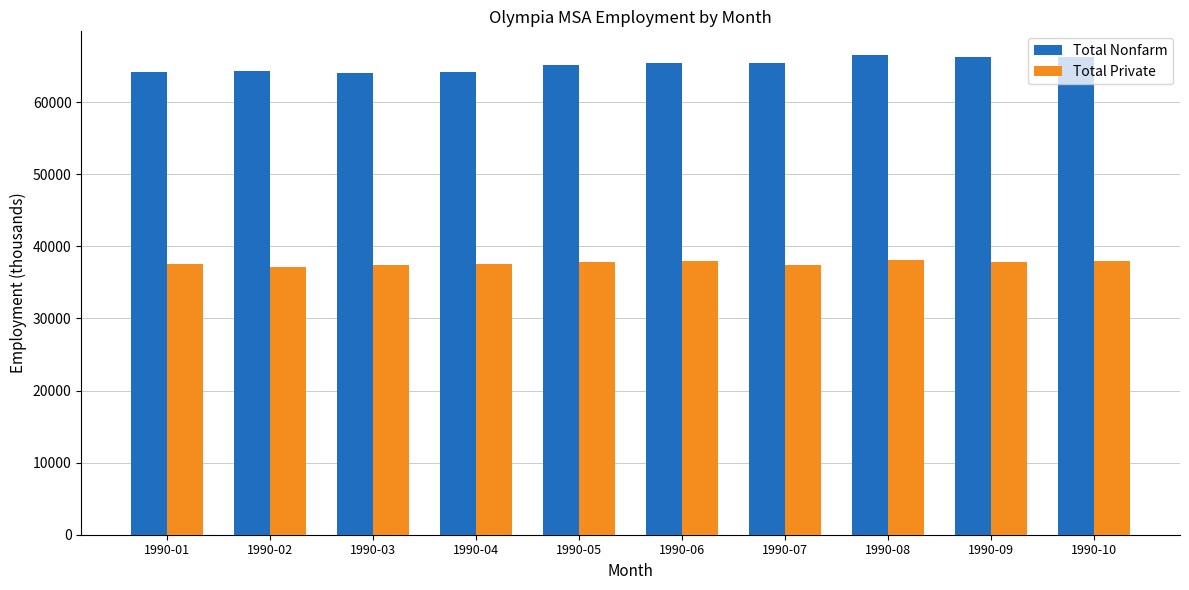

Is the value of Total Private at 1990-03 greater than the value of Total Nonfarm at 1990-05?

No